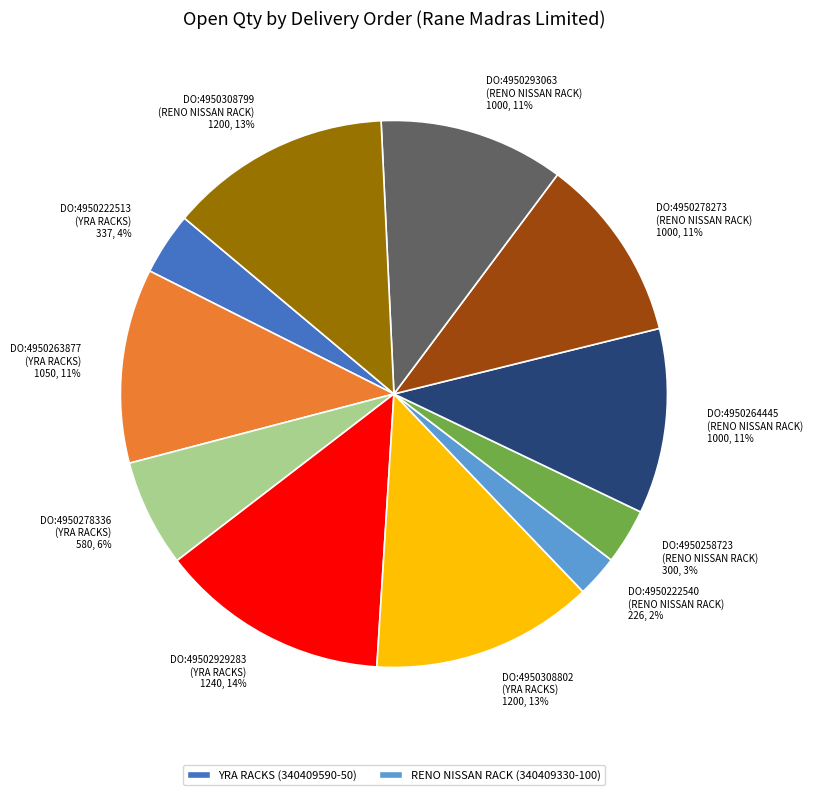

Is the sum of DO:4950308799 (RENO NISSAN RACK) 1200, 13% and DO:4950263877 (YRA RACKS) 1050, 11% greater than half?

No